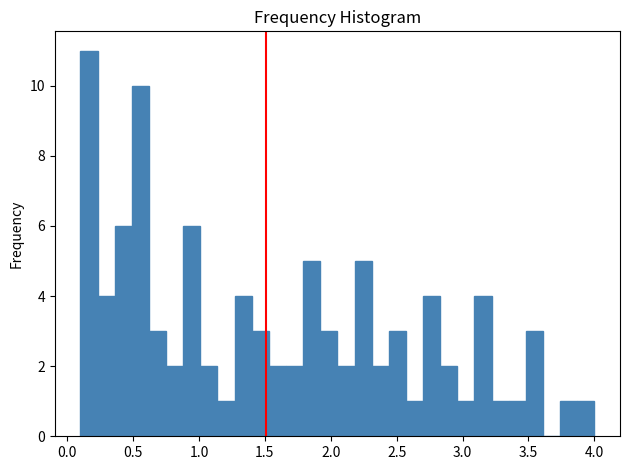

Read against the x-axis, roughly where is the centre of the tallest bar?

0.15